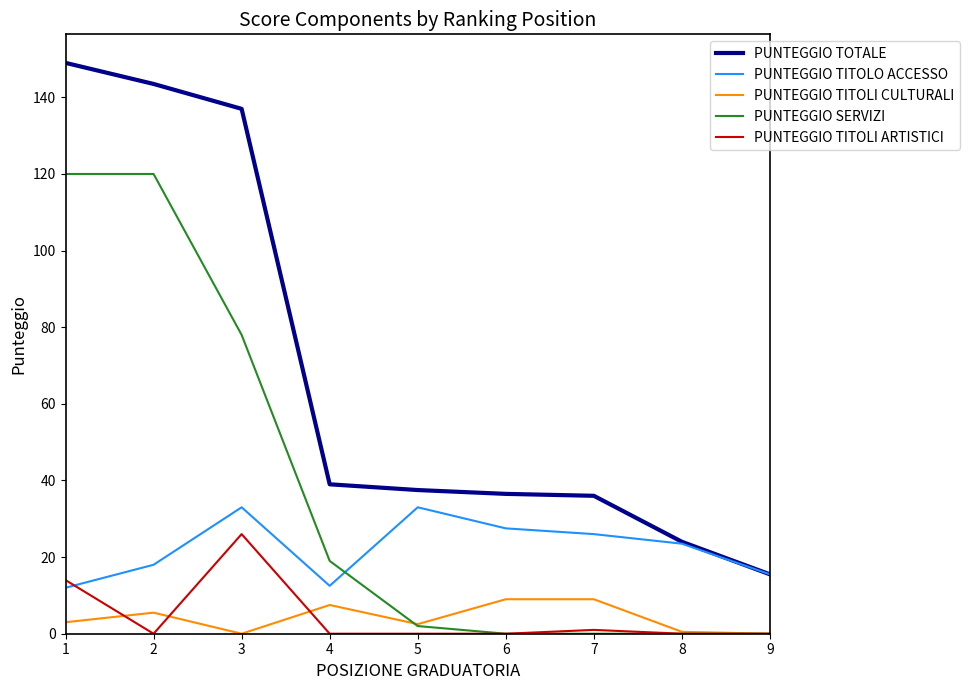

List the series in order of their peak value, lowest first.

PUNTEGGIO TITOLI CULTURALI, PUNTEGGIO TITOLI ARTISTICI, PUNTEGGIO TITOLO ACCESSO, PUNTEGGIO SERVIZI, PUNTEGGIO TOTALE